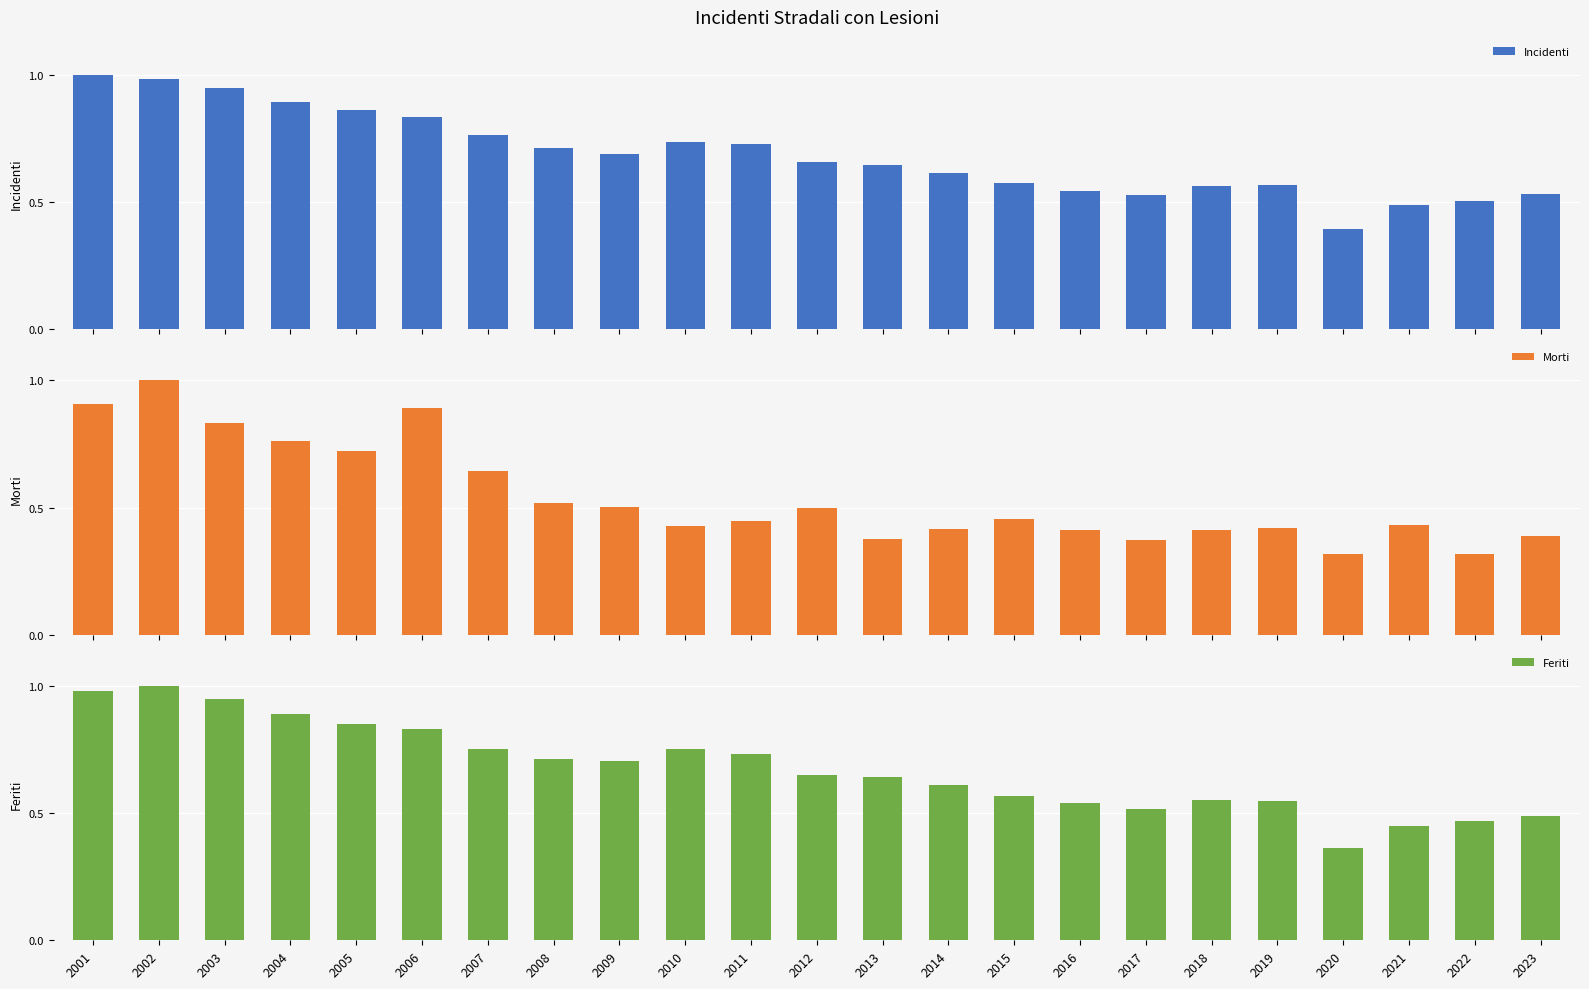

Which series has the largest total across all categories?

Incidenti